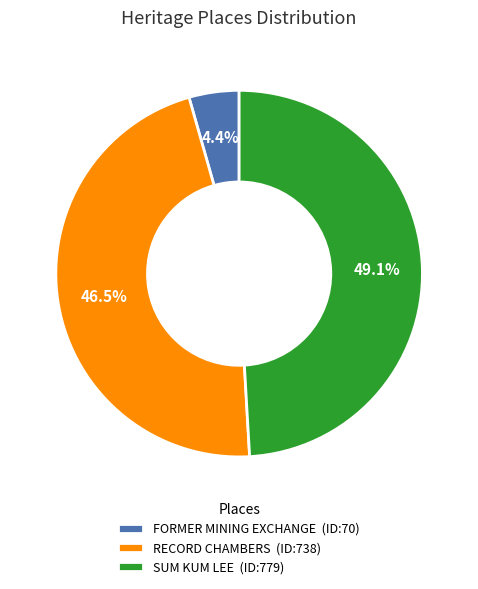

What is the smallest slice in the pie chart?

FORMER MINING EXCHANGE